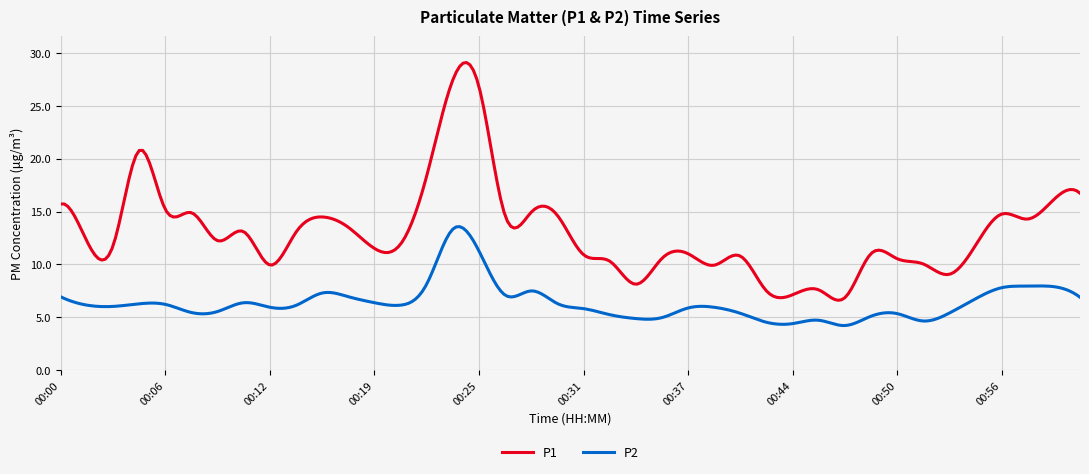

What is the difference between the maximum and minimum values in the P2 series?

9.4